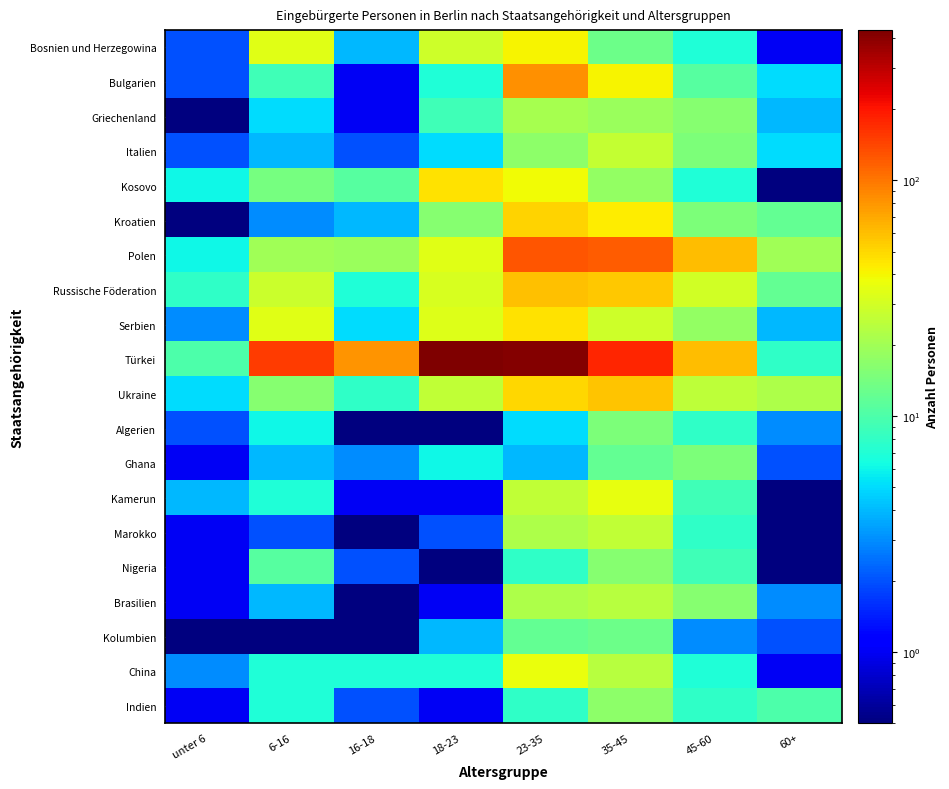

What is the total value across all series at unter 6?

58.3